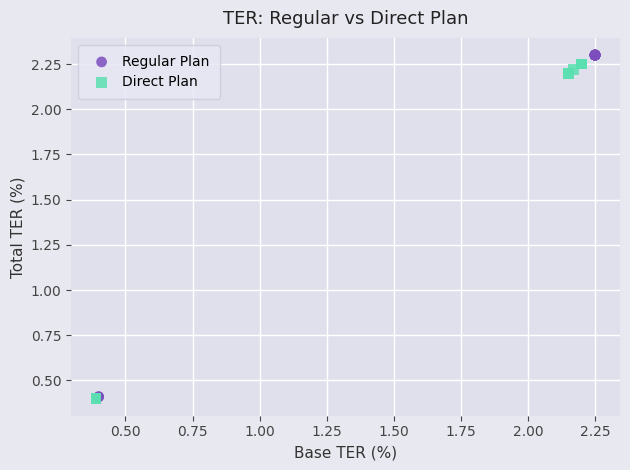

Which series reaches the maximum Y coordinate?

Regular Plan